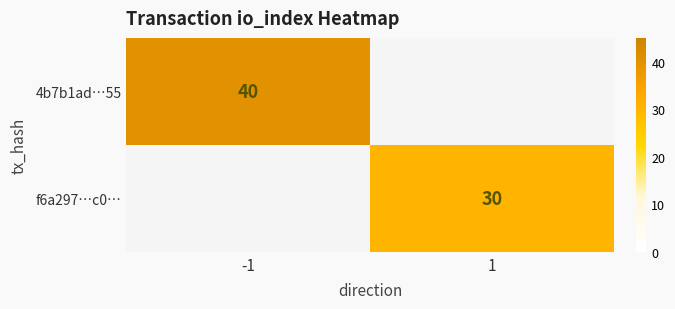

Is it true that f6a297…c0… equals 30 at 1?

True